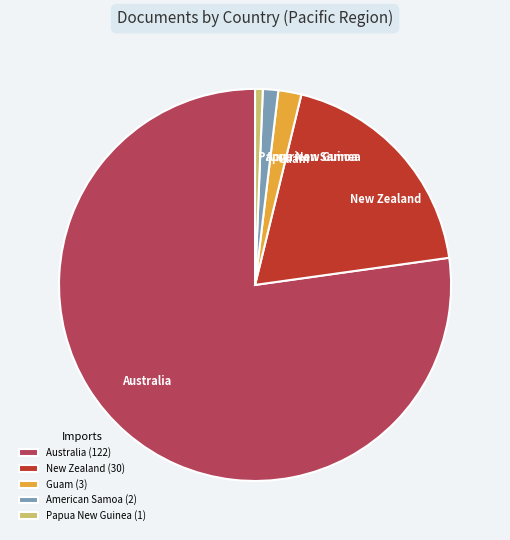

Between American Samoa and New Zealand, which is larger?

New Zealand